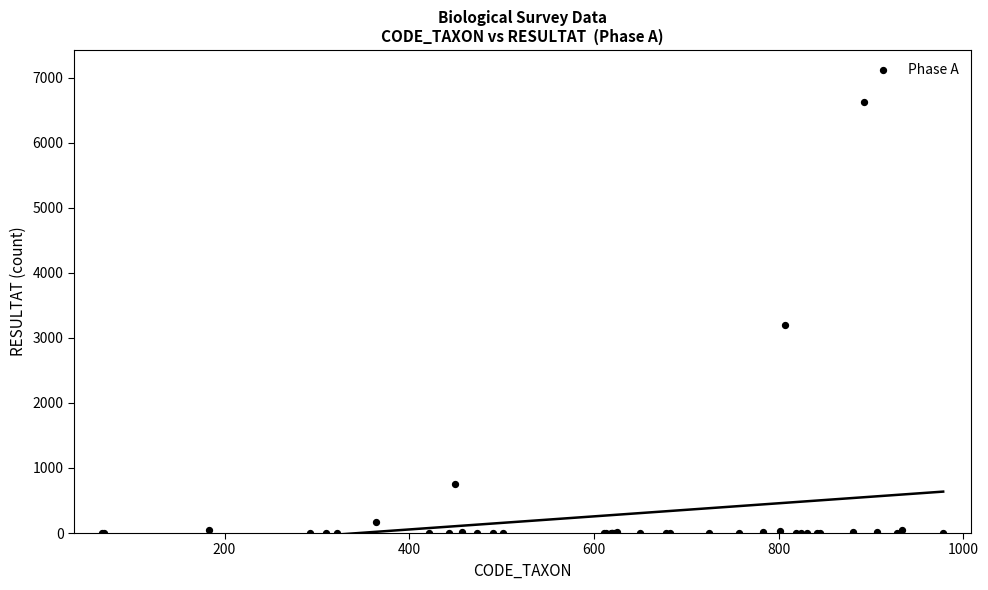

What Y value in the scatter plot is closest to 3314?

3195